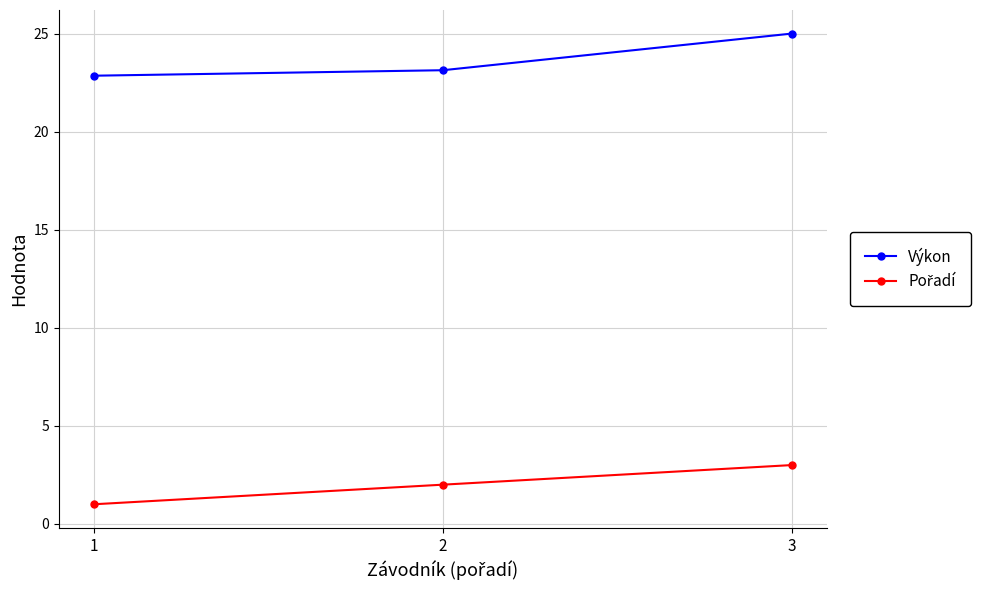

List the labels in order of Výkon value, largest first.

3, 2, 1